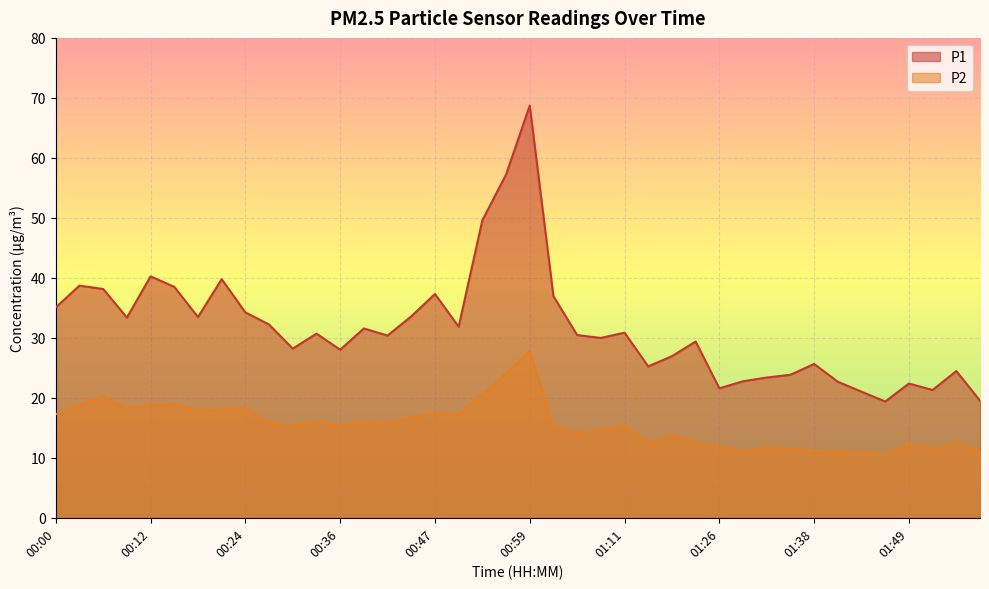

Which category has the highest value in the P1 series?

00:59